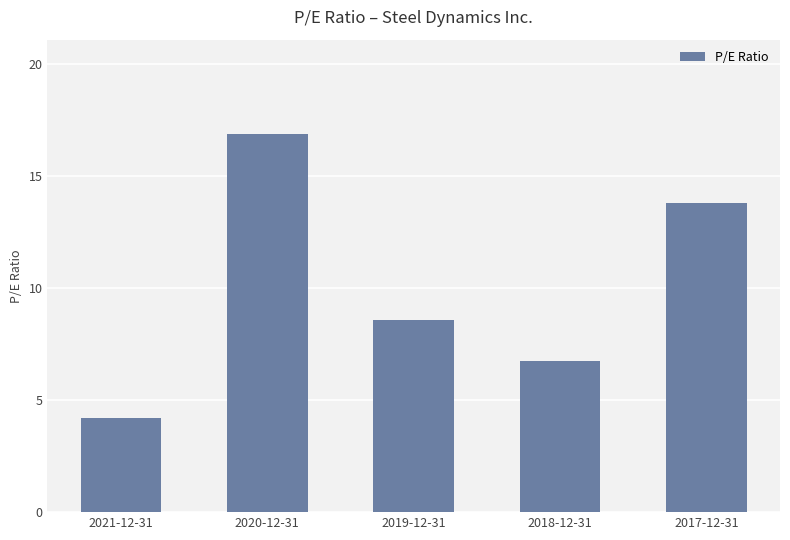

Reading left to right, transcribe all the data shown in this chart.

4.2	16.9	8.6	6.8	13.8